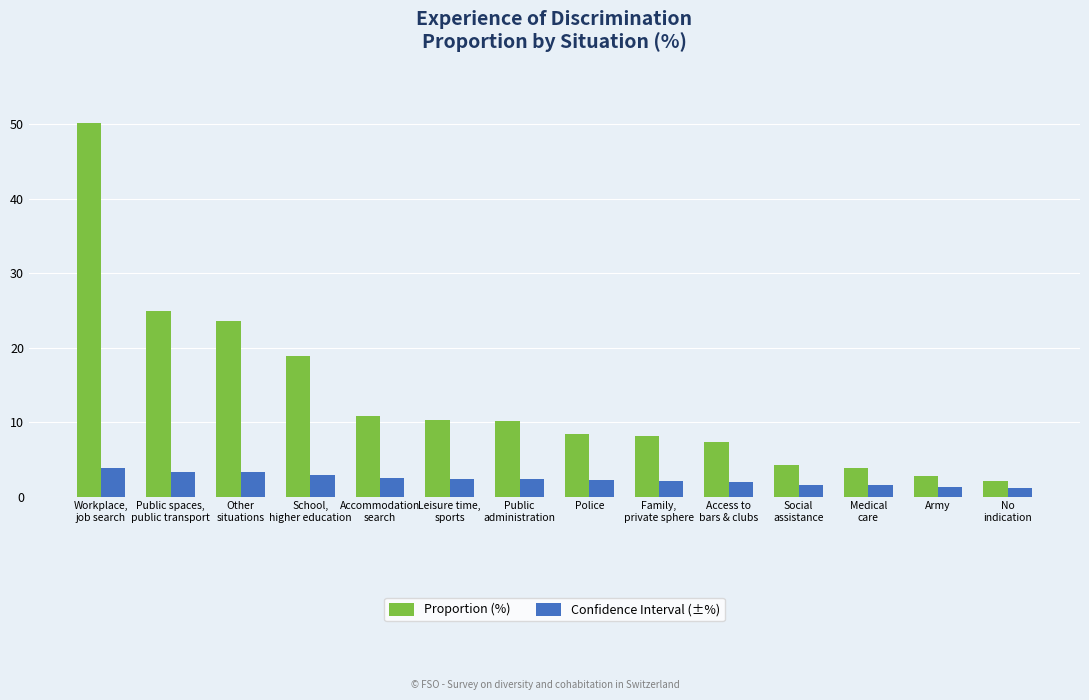

What is the sum of the Confidence Interval (±%) values at Public spaces,
public transport and Medical
care?

4.8